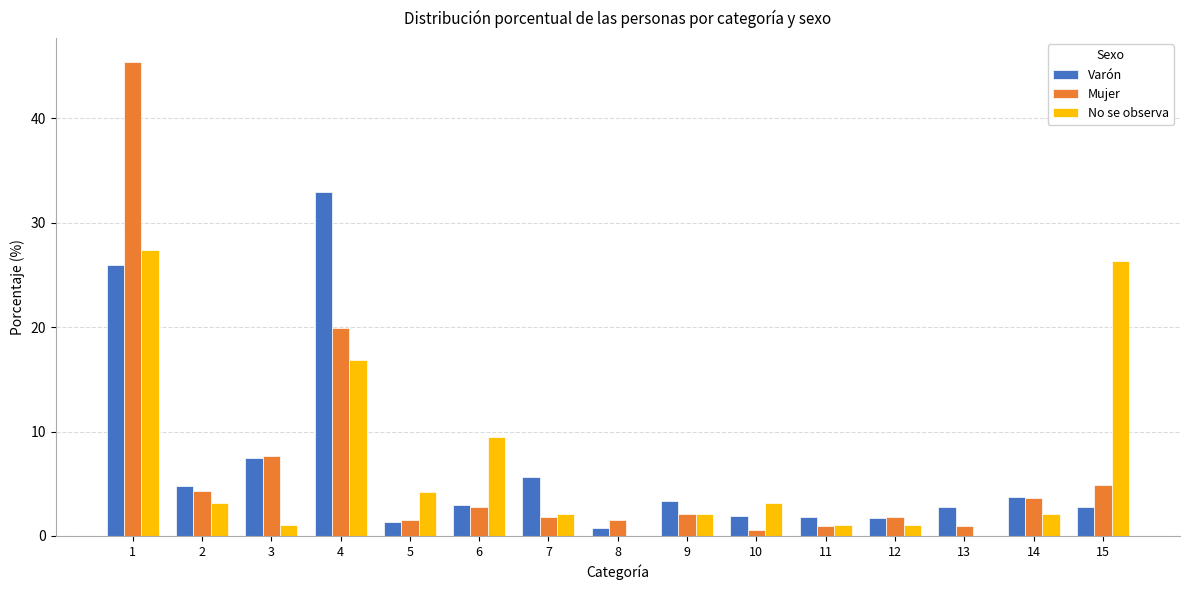

How many groups of bars are there?

15